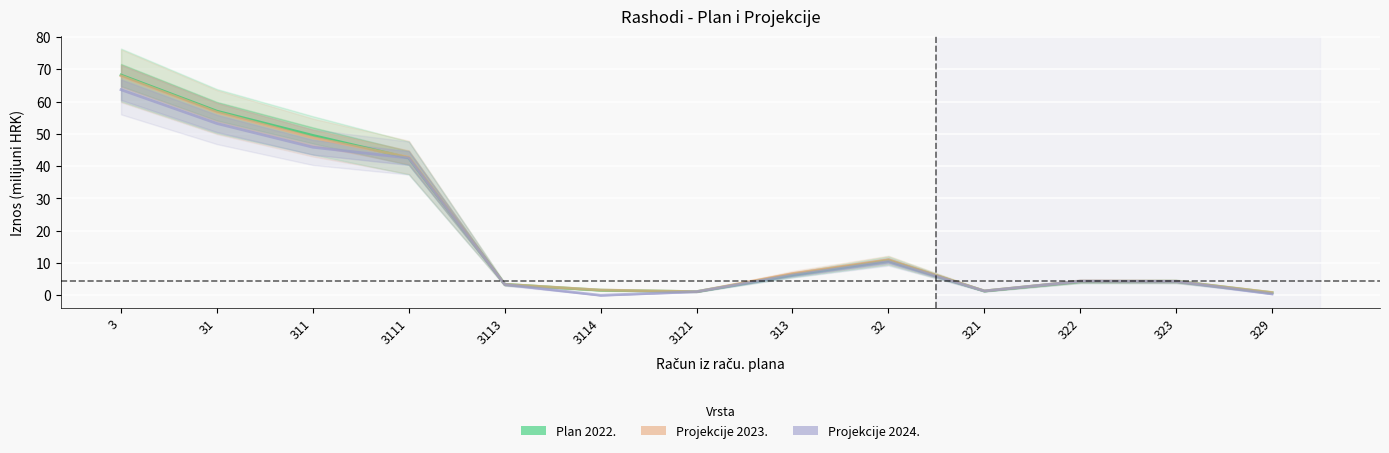

Between which two adjacent categories do Plan 2022. and Projekcije 2024. first intersect?

32 and 321